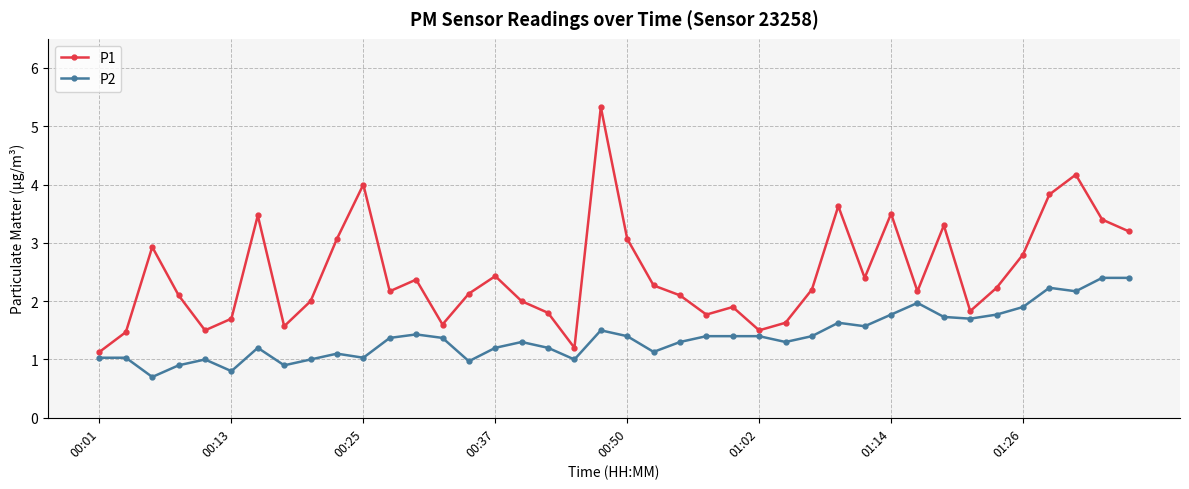

In P1, how many points are lower than both neighbors (excluding endpoints)?

10